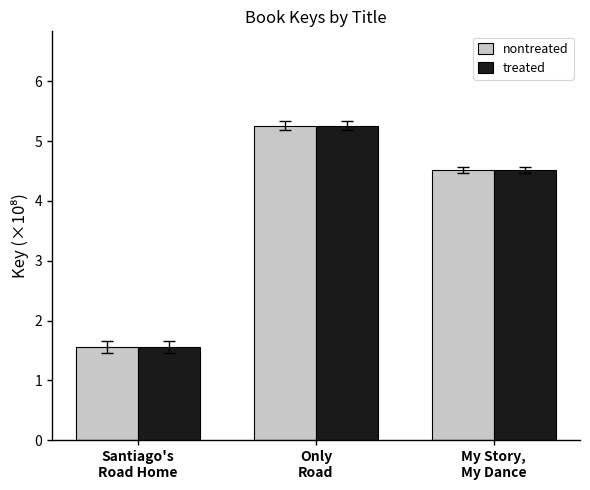

What are all the series names shown in the legend?

nontreated, treated